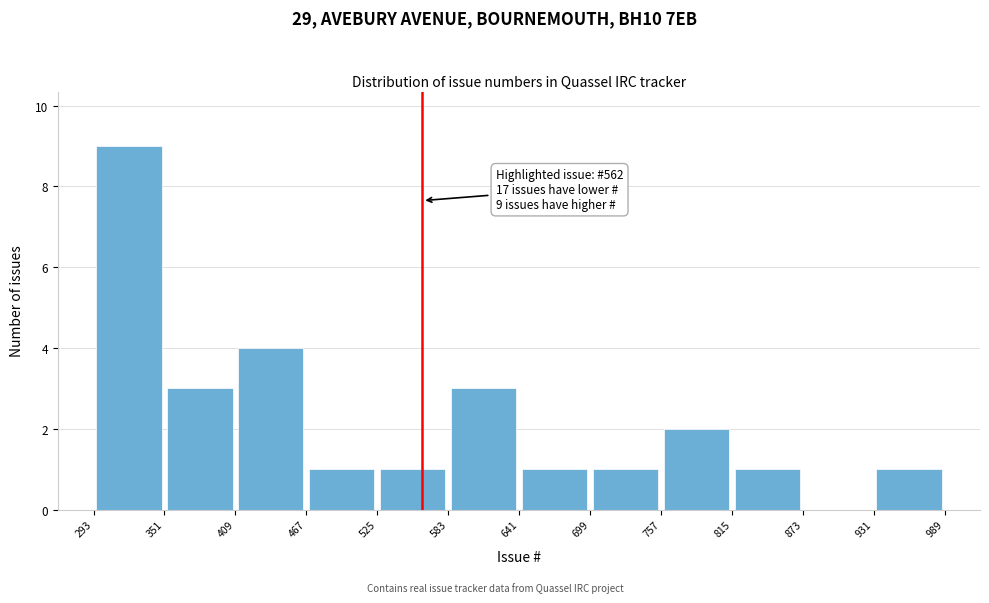

Over which range of the x-axis is the bar tallest?

293 to 351